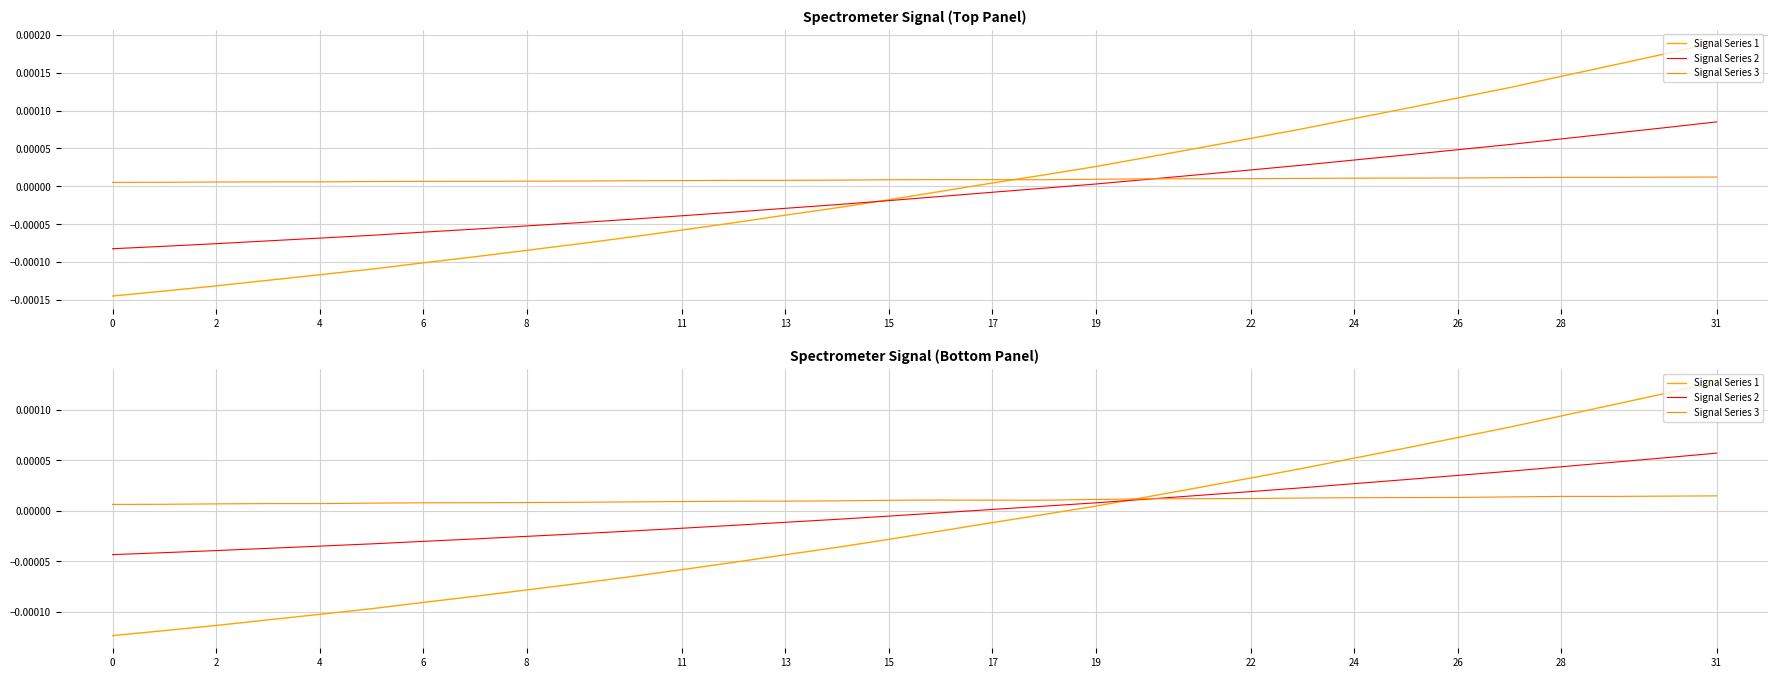

List the series in order of their peak value, highest first.

Signal Series 1, Signal Series 2, Signal Series 3